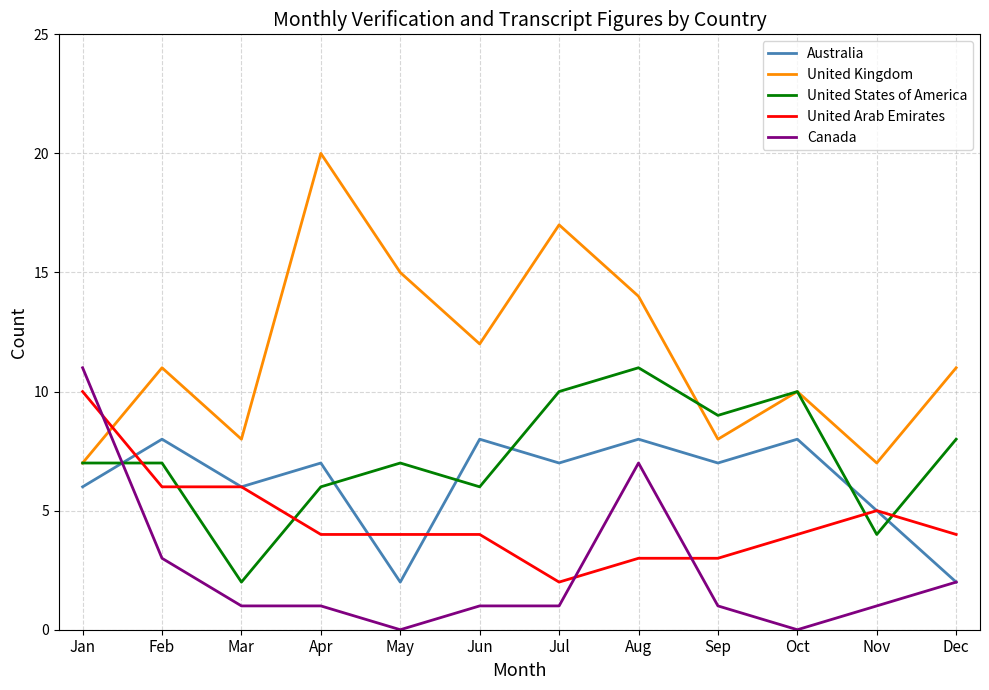

Does the chart display data point markers on the line(s)?

No